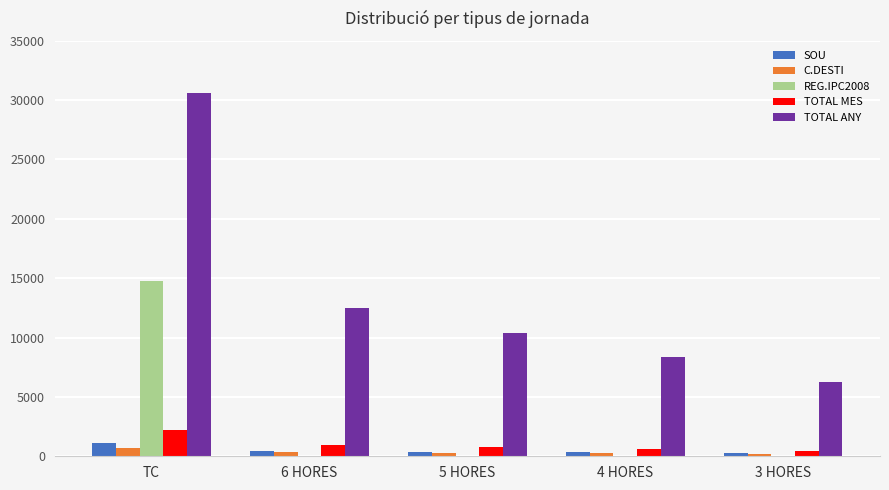

At which category is the sum across all series the highest?

TC